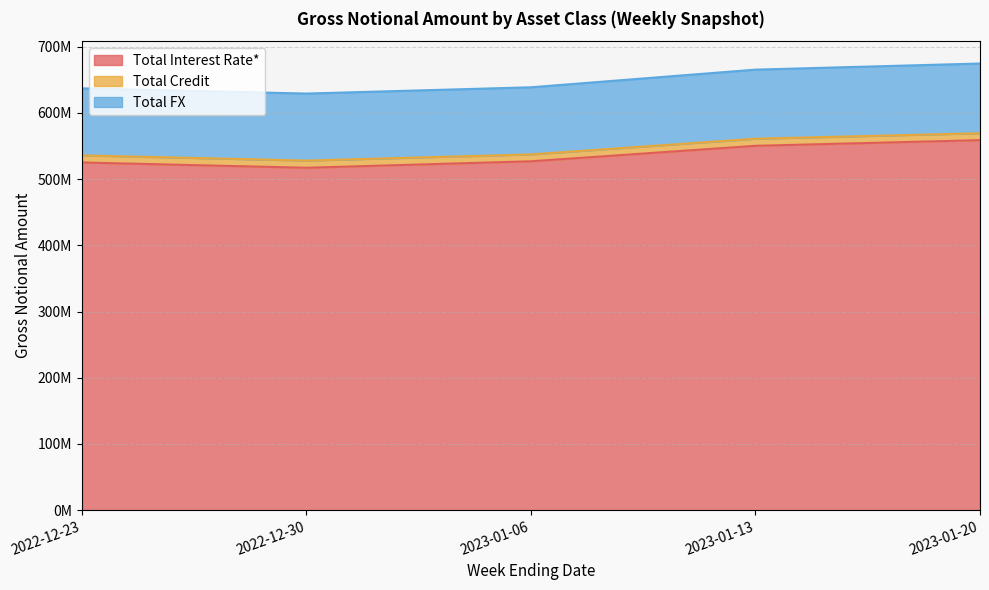

Does the chart display data point markers on the line(s)?

No